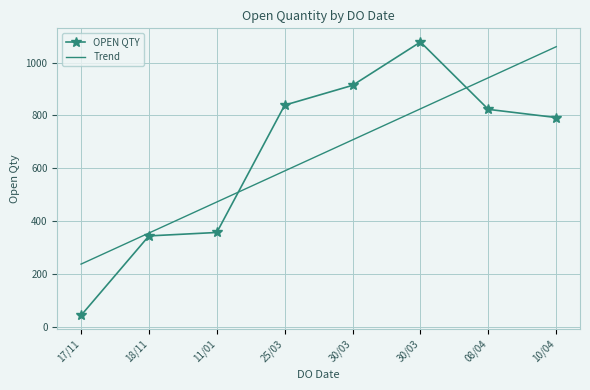

Rank the categories by OPEN QTY value from lowest to highest.

17/11, 18/11, 11/01, 10/04, 08/04, 25/03, 30/03, 30/03